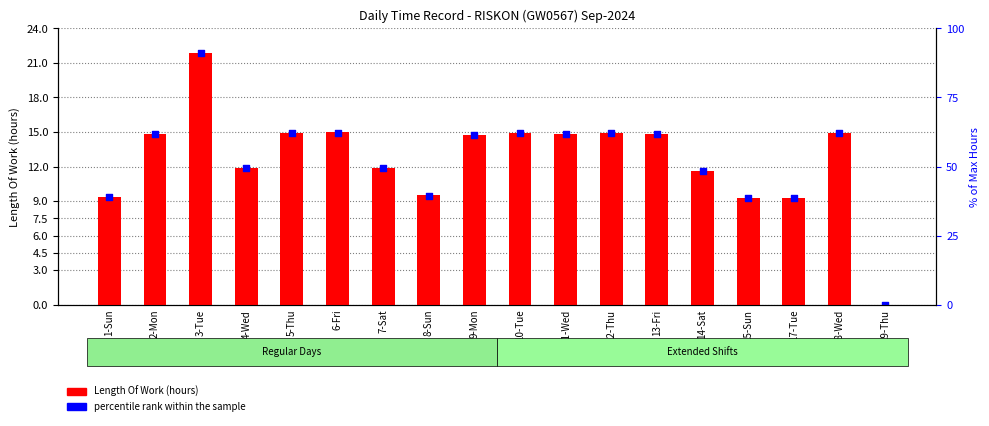

Which series reaches the maximum Y coordinate?

percentile rank within the sample